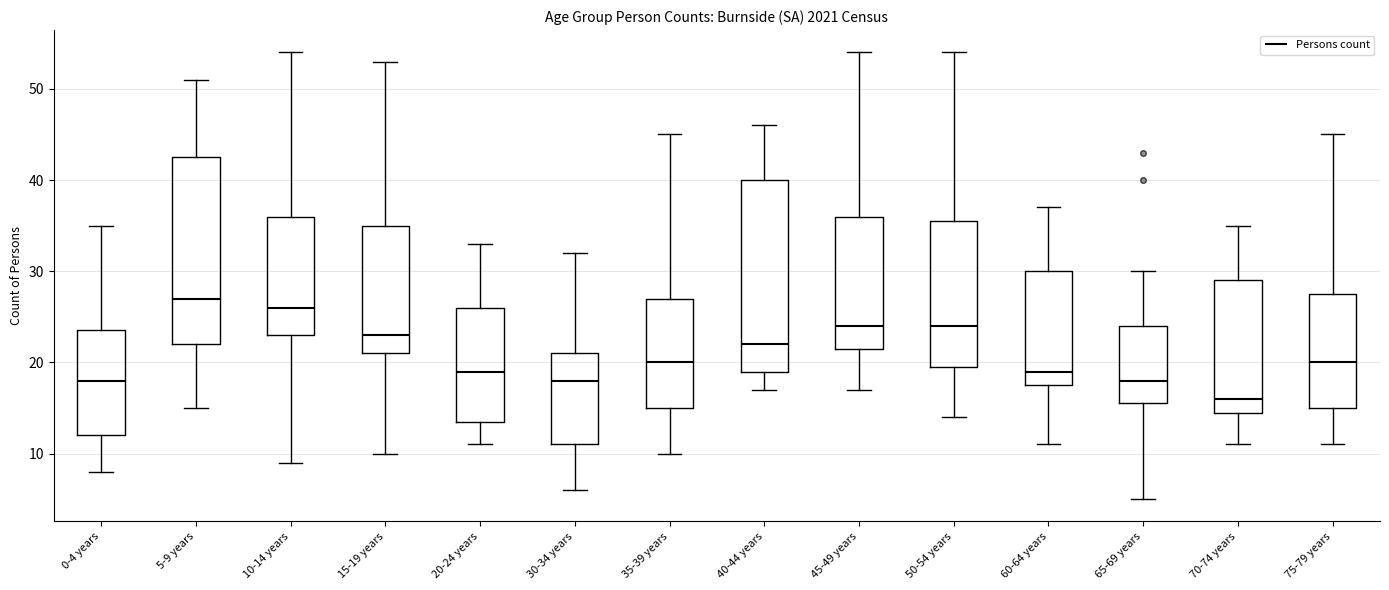

Reading left to right, read every box against the y-axis: the position of its median line, the range the box covers, and the ends of its whiskers. The values are not printed on the chart, so give them approximately, as read against the axis.

0-4 years: median 18, box 12 to 24, whiskers 8 to 35
5-9 years: median 27, box 22 to 43, whiskers 15 to 51
10-14 years: median 26, box 23 to 36, whiskers 9 to 54
15-19 years: median 23, box 21 to 35, whiskers 10 to 53
20-24 years: median 19, box 14 to 26, whiskers 11 to 33
30-34 years: median 18, box 11 to 21, whiskers 6 to 32
35-39 years: median 20, box 15 to 27, whiskers 10 to 45
40-44 years: median 22, box 19 to 40, whiskers 17 to 46
45-49 years: median 24, box 22 to 36, whiskers 17 to 54
50-54 years: median 24, box 20 to 36, whiskers 14 to 54
60-64 years: median 19, box 18 to 30, whiskers 11 to 37
65-69 years: median 18, box 16 to 24, whiskers 5 to 30
70-74 years: median 16, box 15 to 29, whiskers 11 to 35
75-79 years: median 20, box 15 to 28, whiskers 11 to 45